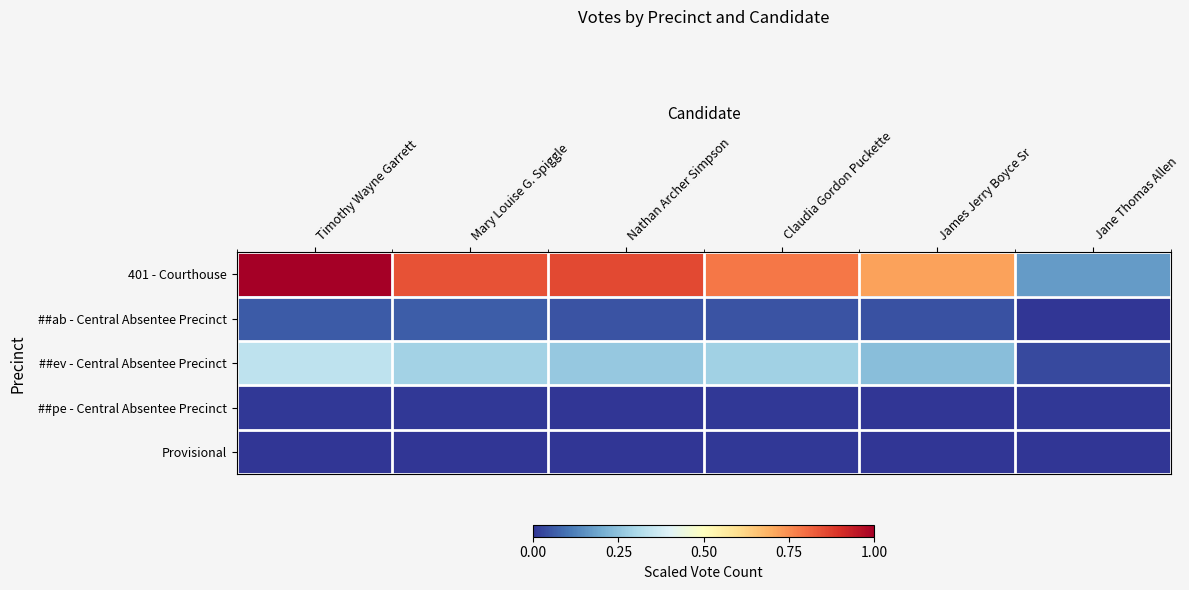

At Jane Thomas Allen, list the series in order from smallest to largest.

##ab - Central Absentee Precinct, Provisional, ##pe - Central Absentee Precinct, ##ev - Central Absentee Precinct, 401 - Courthouse